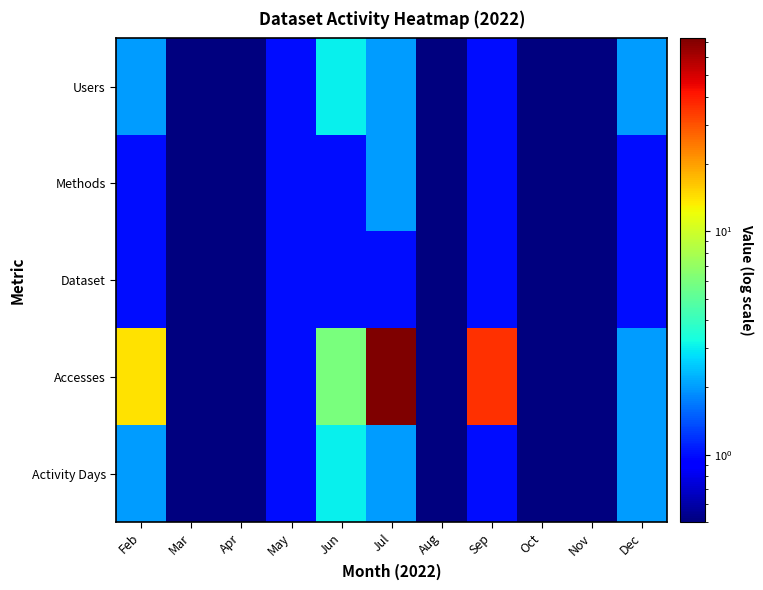

Reading left to right, what are all the values shown in this chart?

Users: Feb=2.0	Mar=0.1	Apr=0.1	May=1.0	Jun=3.0	Jul=2.0	Aug=0.1	Sep=1.0	Oct=0.1	Nov=0.1	Dec=2.0
Methods: Feb=1.0	Mar=0.1	Apr=0.1	May=1.0	Jun=1.0	Jul=2.0	Aug=0.1	Sep=1.0	Oct=0.1	Nov=0.1	Dec=1.0
Dataset: Feb=1.0	Mar=0.1	Apr=0.1	May=1.0	Jun=1.0	Jul=1.0	Aug=0.1	Sep=1.0	Oct=0.1	Nov=0.1	Dec=1.0
Accesses: Feb=14.0	Mar=0.1	Apr=0.1	May=1.0	Jun=6.0	Jul=73.0	Aug=0.1	Sep=36.0	Oct=0.1	Nov=0.1	Dec=2.0
Activity Days: Feb=2.0	Mar=0.1	Apr=0.1	May=1.0	Jun=3.0	Jul=2.0	Aug=0.1	Sep=1.0	Oct=0.1	Nov=0.1	Dec=2.0